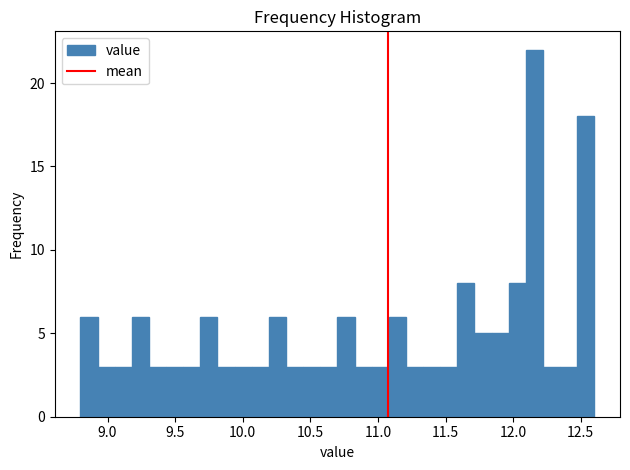

Read against the x-axis, roughly where is the centre of the tallest bar?

12.15